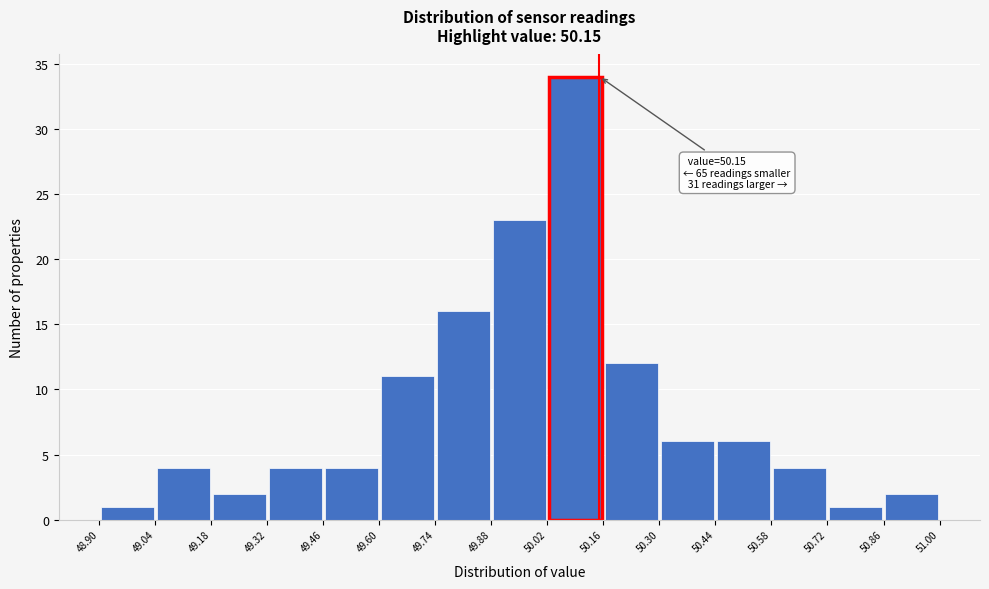

Which range on the x-axis has the tallest bar?

50.02 to 50.16